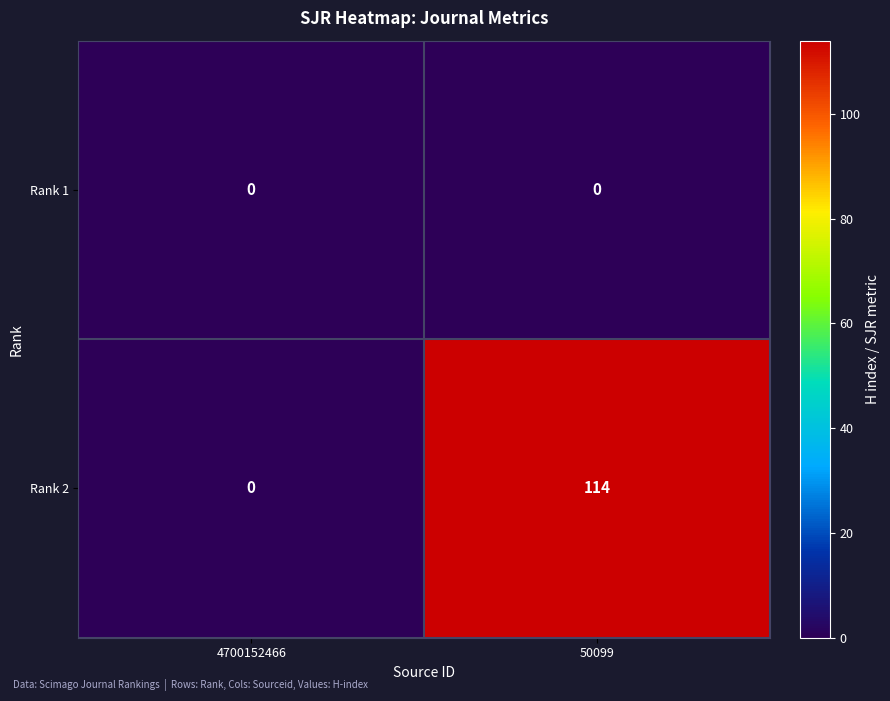

Reading right to left, extract all data points from this chart.

Rank 1: 50099=0	4700152466=0
Rank 2: 50099=114	4700152466=0